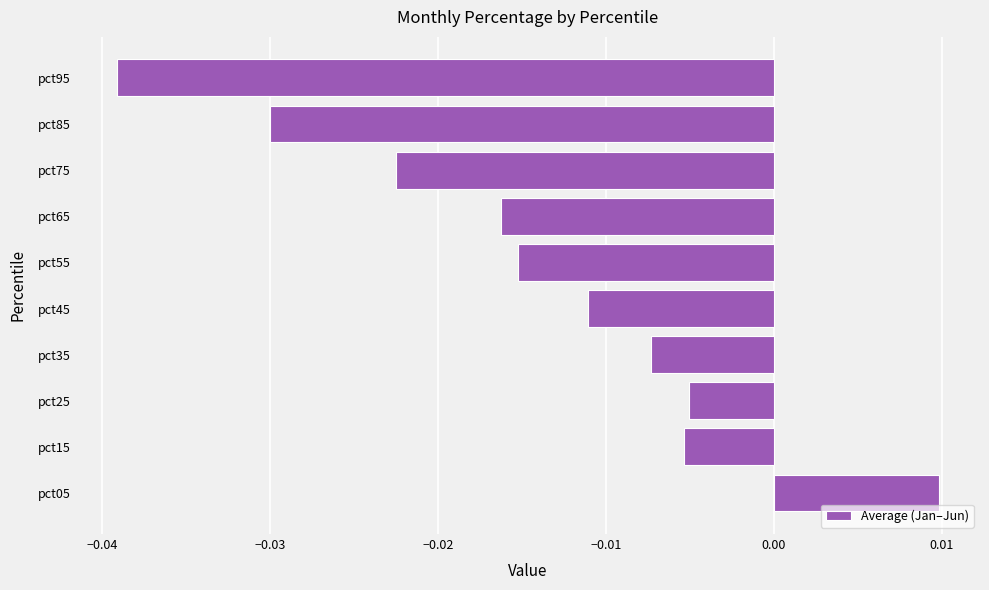

Which label corresponds to the smallest value in the chart?

pct95